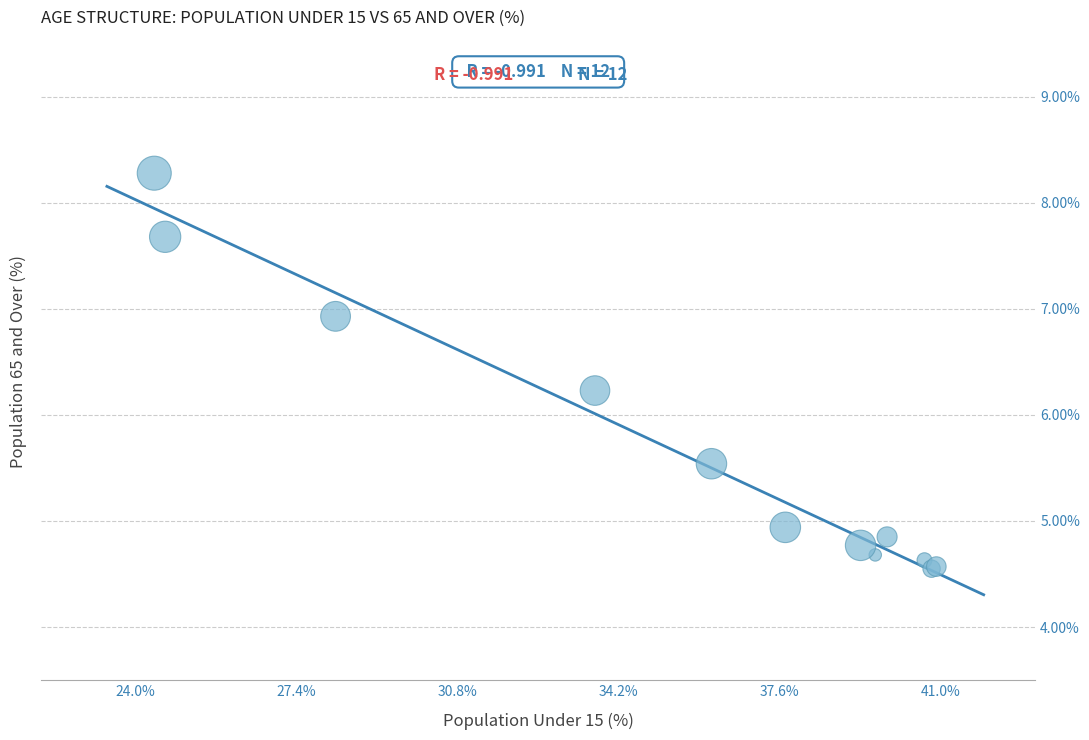

What Y value in the scatter plot is closest to 6?

6.2